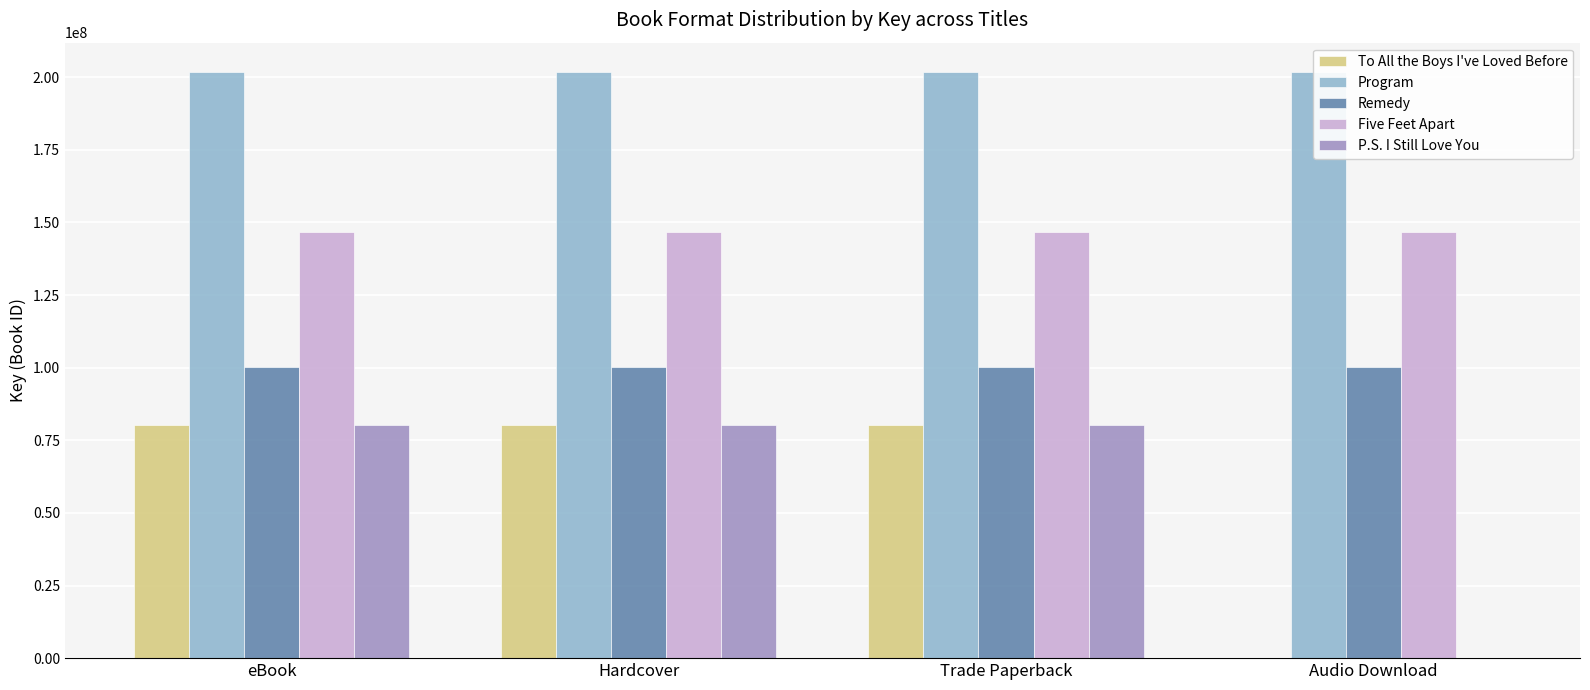

What value does the Five Feet Apart series have at Hardcover?

146801244